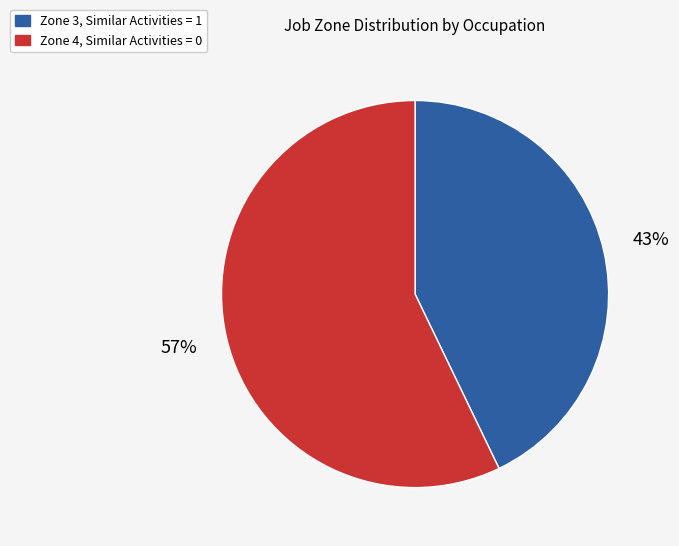

Combined, do Zone 4, Similar Activities = 0 and Zone 3, Similar Activities = 1 account for over 50%?

Yes